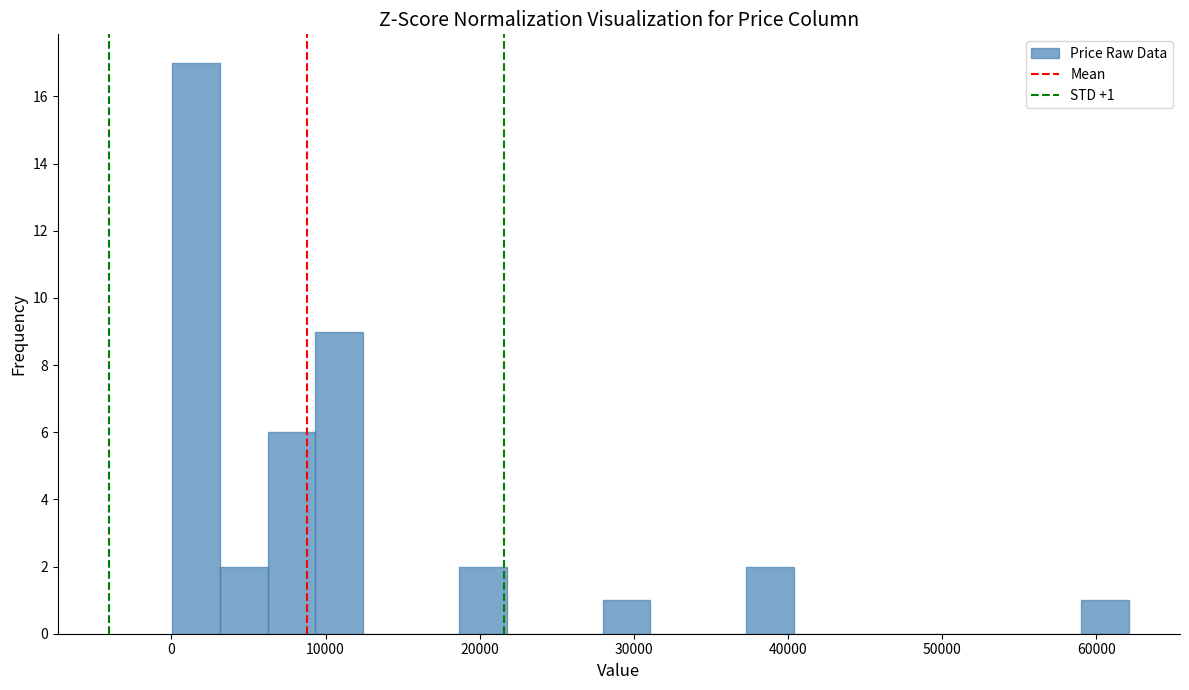

Read against the x-axis, roughly where is the centre of the tallest bar?

2000